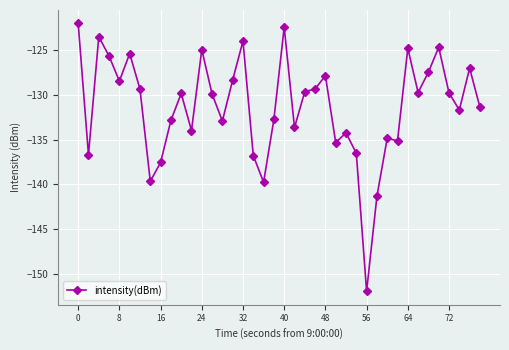

What is the difference between the maximum and second lowest values?

19.3